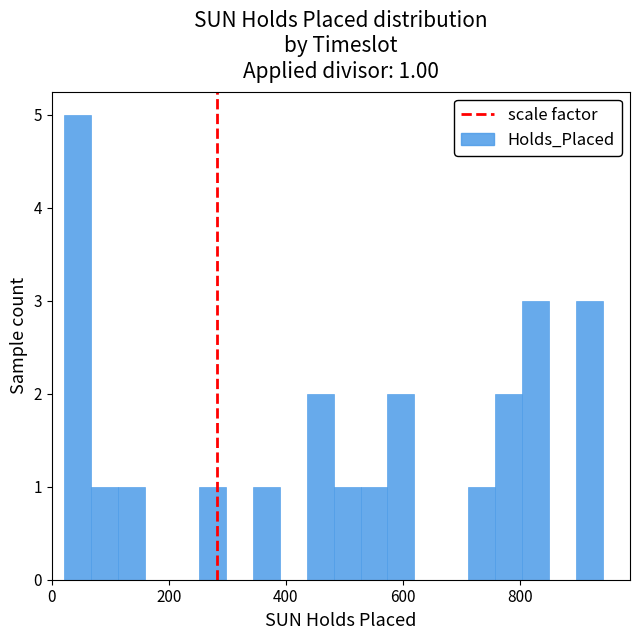

Around what value on the x-axis is the tallest bar? Give the approximate position of its centre, as read against the axis.

40